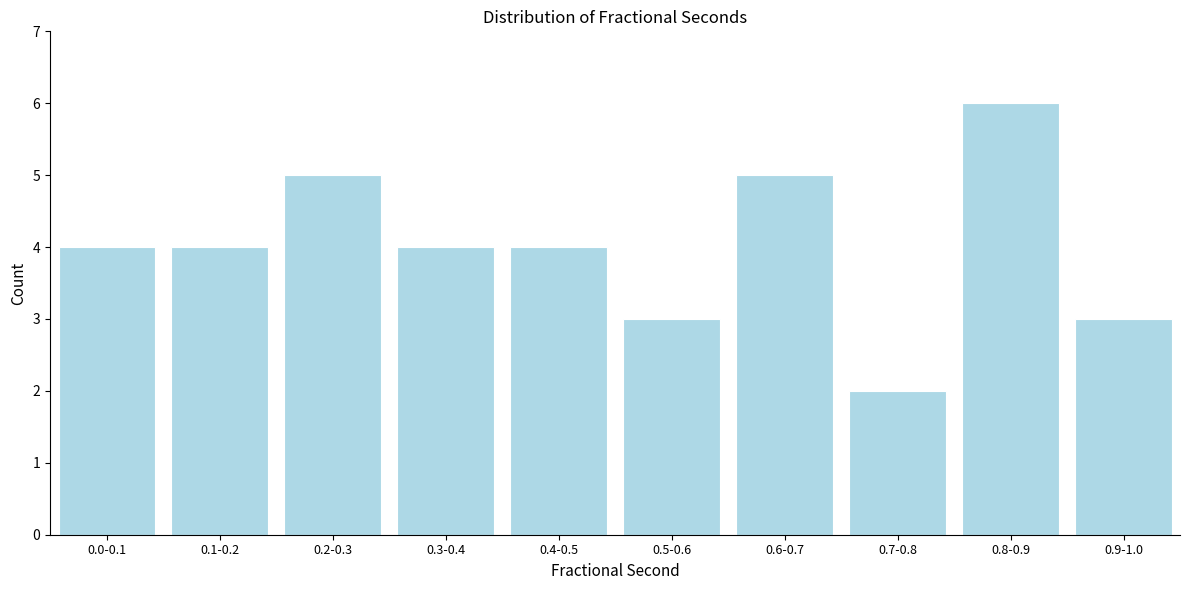

Reading left to right, transcribe all the data shown in this chart.

0.0-0.1=4	0.1-0.2=4	0.2-0.3=5	0.3-0.4=4	0.4-0.5=4	0.5-0.6=3	0.6-0.7=5	0.7-0.8=2	0.8-0.9=6	0.9-1.0=3